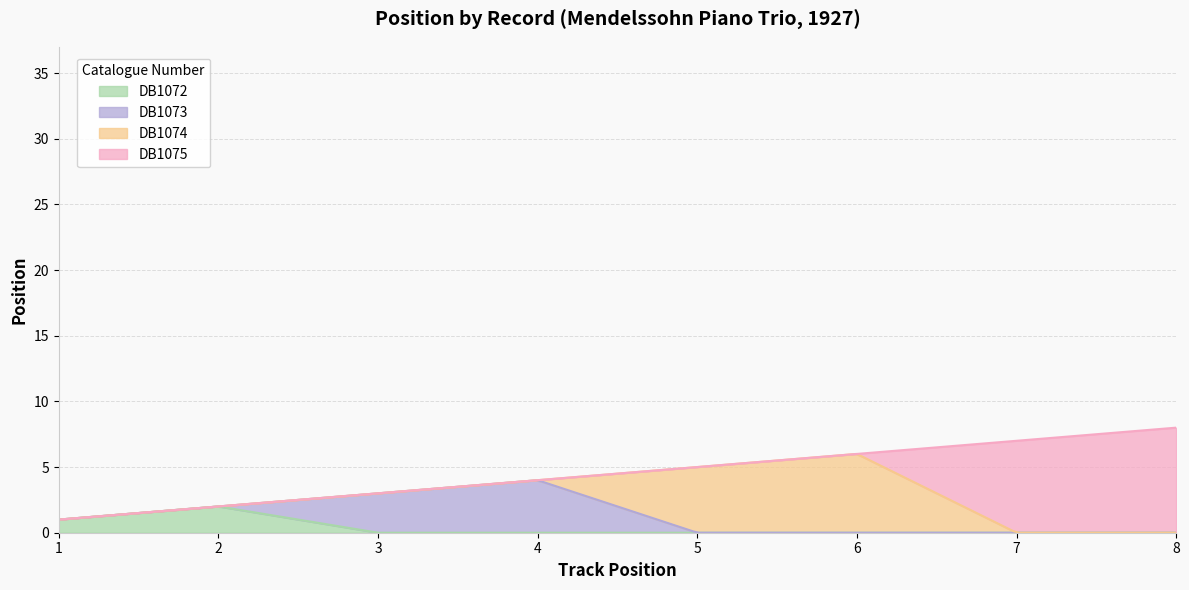

The chart shows a value of 1 at 1. True or false?

False